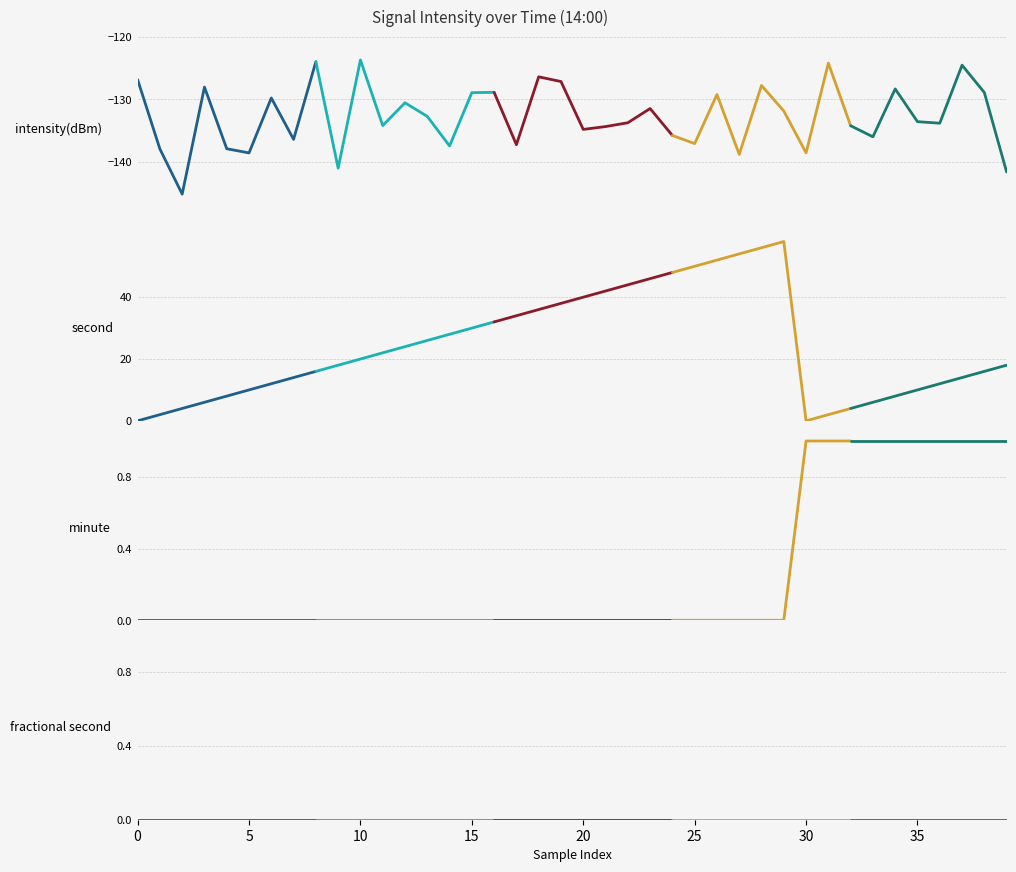

What is the value of the intensity(dBm) point at the 8th from the left?

-136.4